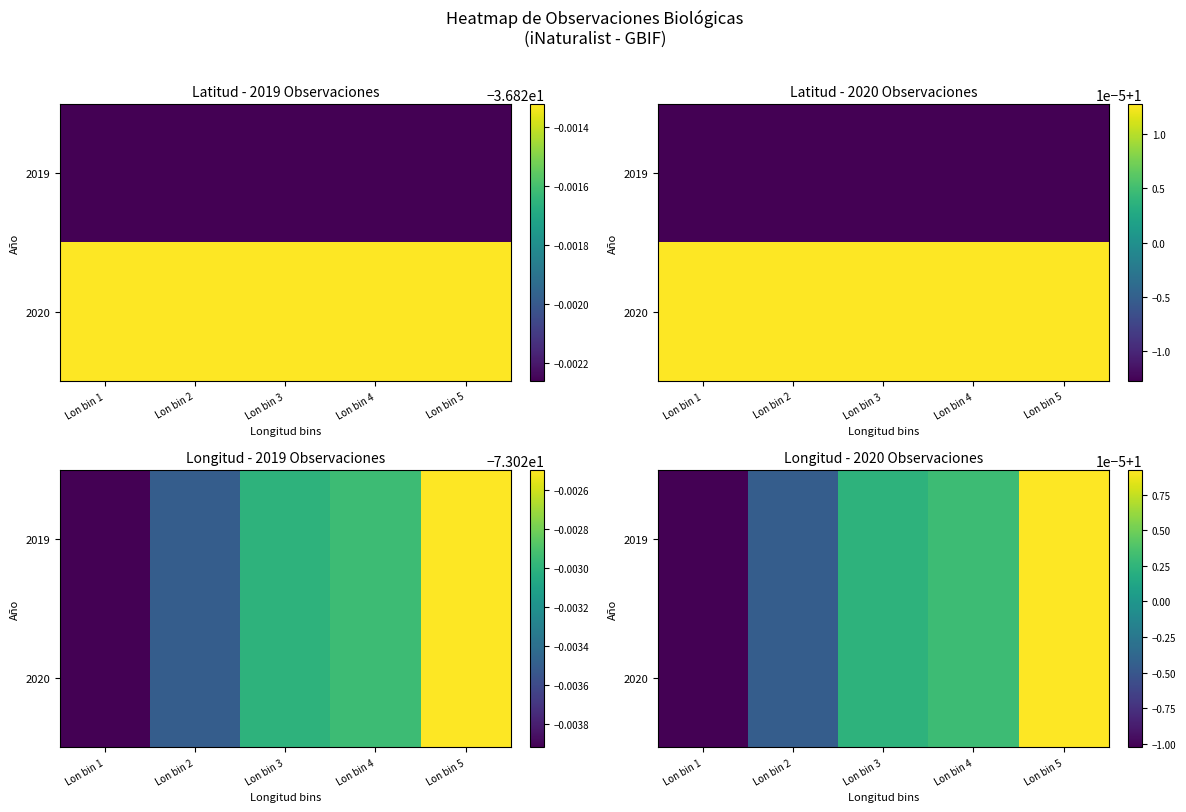

Rank the categories by 2020 value from lowest to highest.

Lon bin 1, Lon bin 2, Lon bin 3, Lon bin 4, Lon bin 5